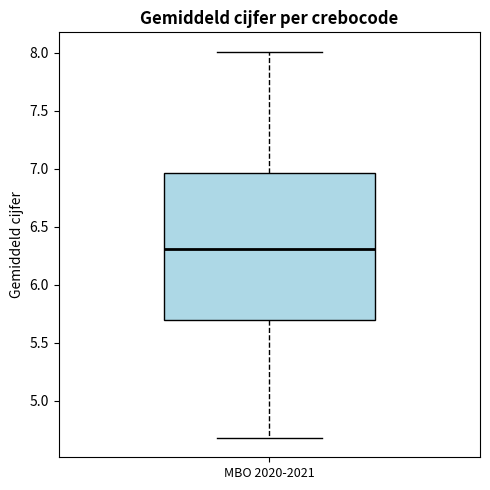

Read this box plot against the y-axis: the position of the median line, the range covered by the box, and the ends of both whiskers. The values are not printed on the chart, so give them approximately, as read against the axis.

median 6.30, box 5.70 to 6.95, whiskers 4.70 to 8.00